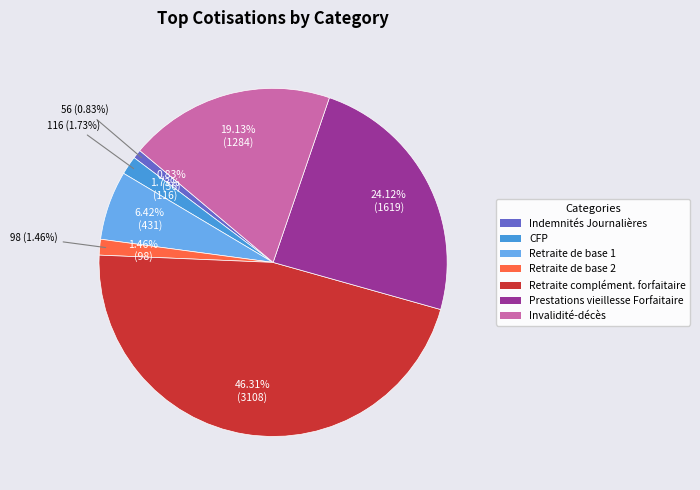

To the nearest percent, what is the average slice percentage?

14%